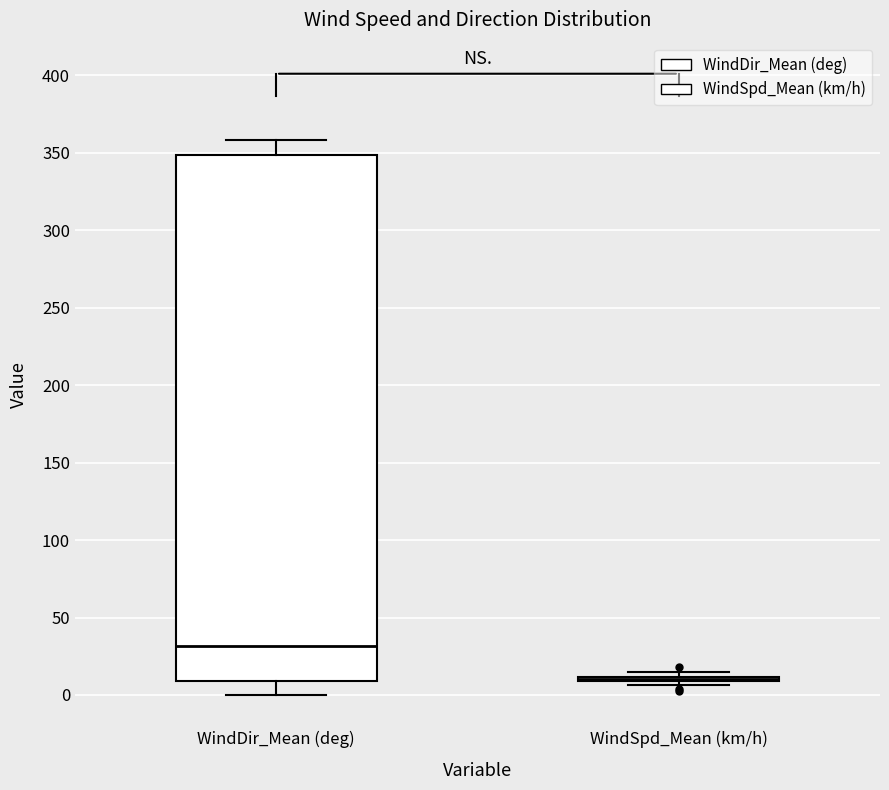

Reading left to right, read every box against the y-axis: the position of its median line, the range the box covers, and the ends of its whiskers. The values are not printed on the chart, so give them approximately, as read against the axis.

WindDir_Mean (deg): median 30, box 10 to 350, whiskers 0 to 360
WindSpd_Mean (km/h): box collapsed to a line at 10, whiskers 5 to 15